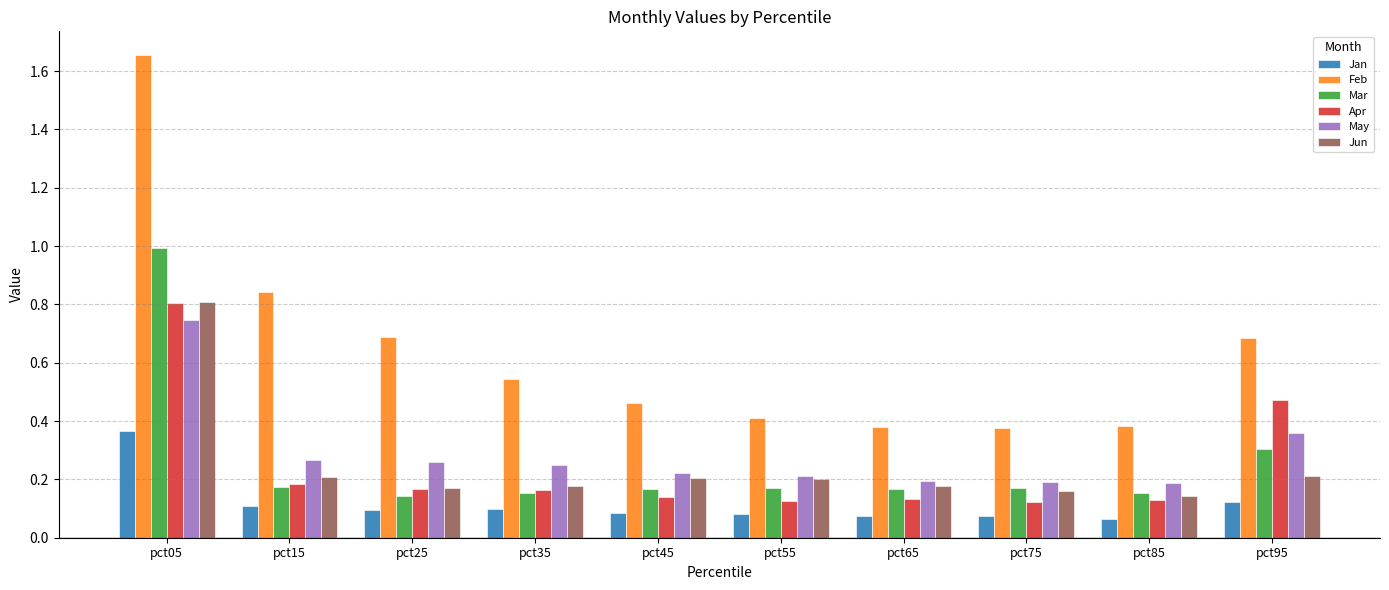

The Jun series shows 0.3 at pct45. True or false?

False